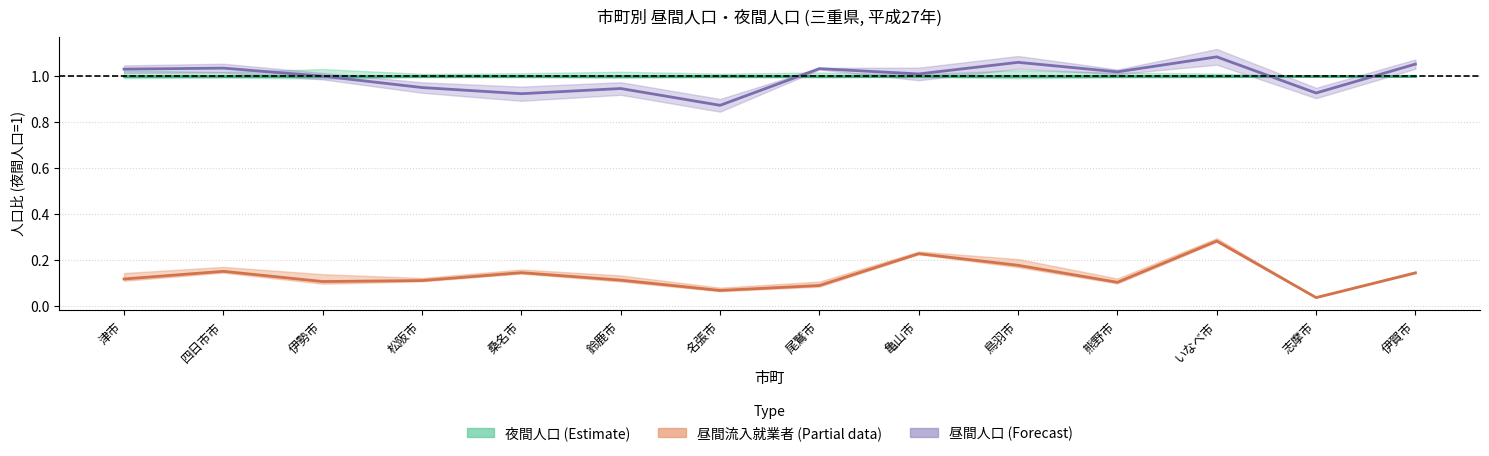

The value of 昼間人口 (center) at 尾鷲市 is 1.0. True or false?

True